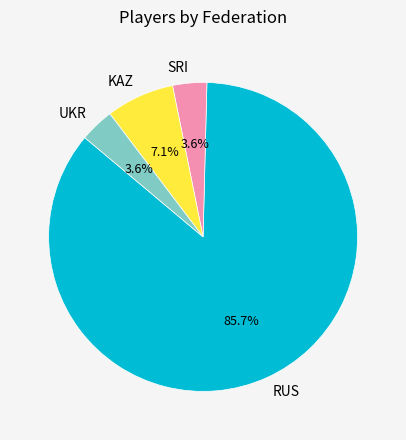

Between RUS and UKR, which is larger?

RUS